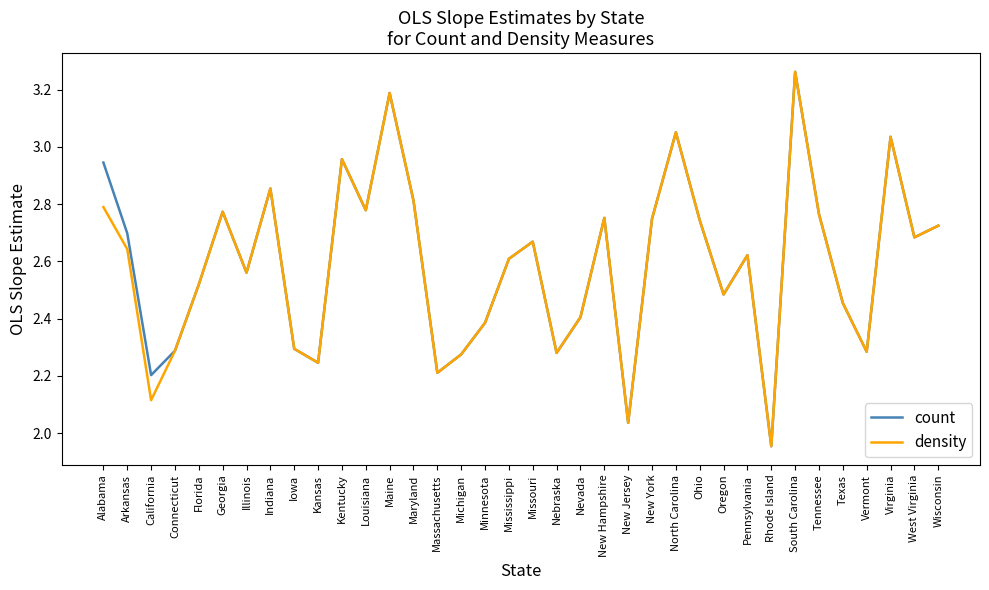

Which category has the highest value in the count series?

South Carolina